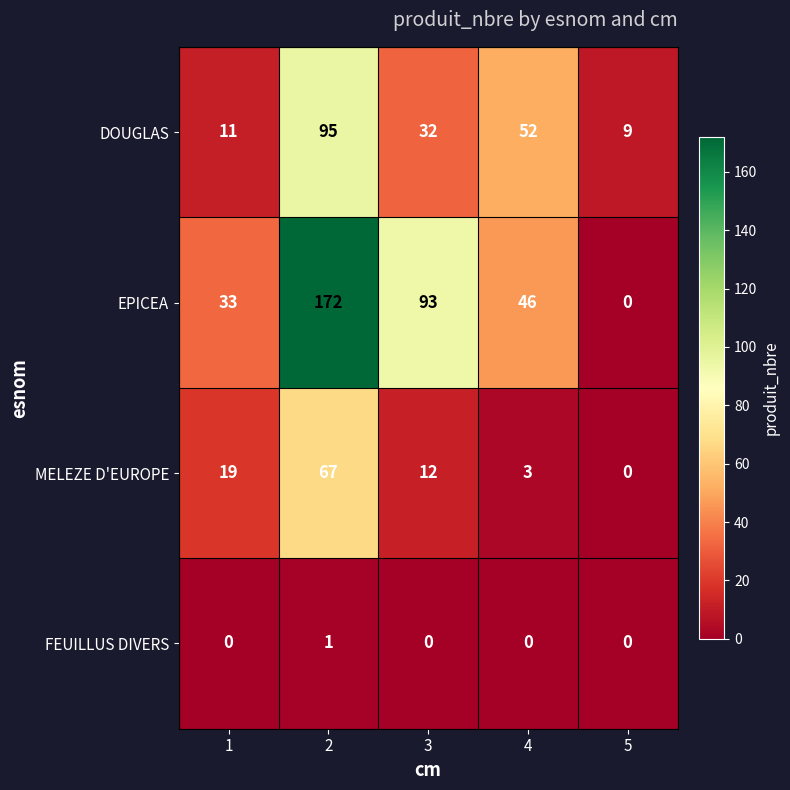

What is the difference between the highest and lowest values at 4?

52